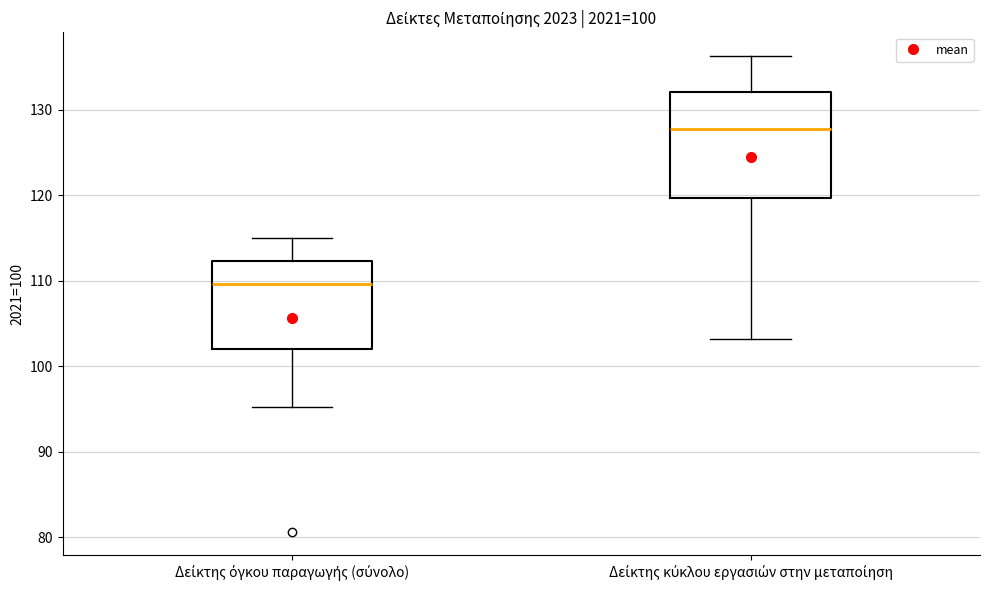

Where is the upper edge of the box for Δείκτης κύκλου εργασιών στην μεταποίηση on the y-axis? The values are not printed on the chart, so give them approximately, as read against the axis.

132